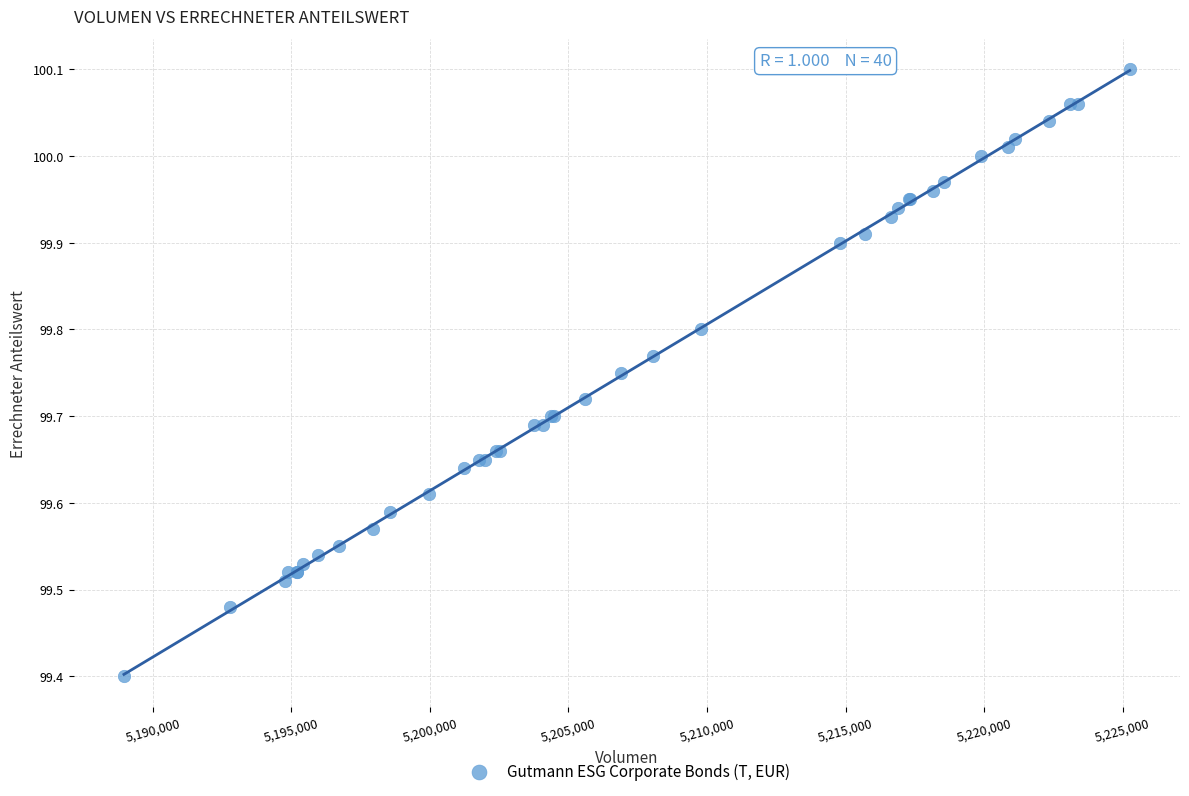

What Y value in the scatter plot is closest to 99?

99.4